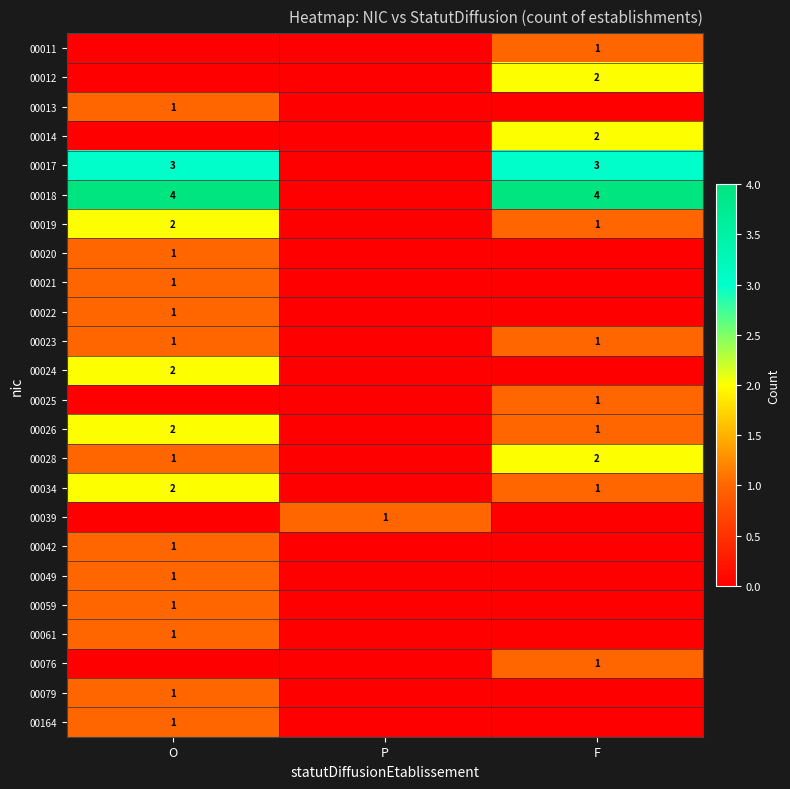

The value of 00026 at F is 0. True or false?

False